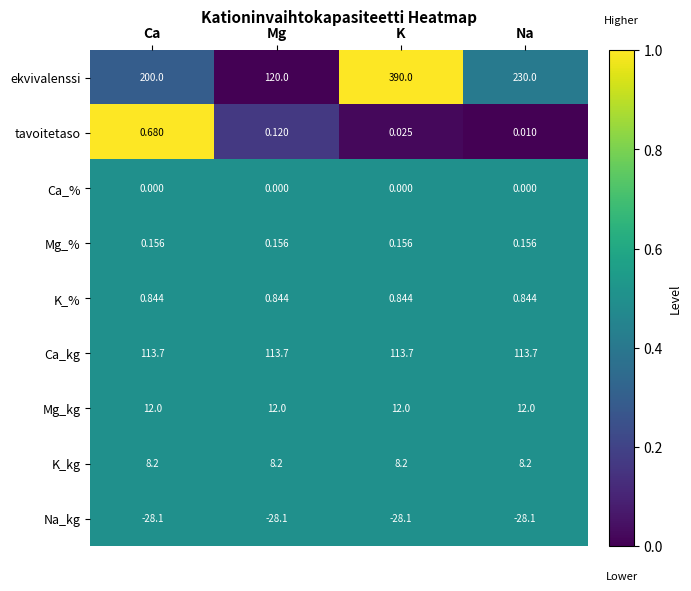

What is the difference between the highest and lowest values at Mg?

148.1